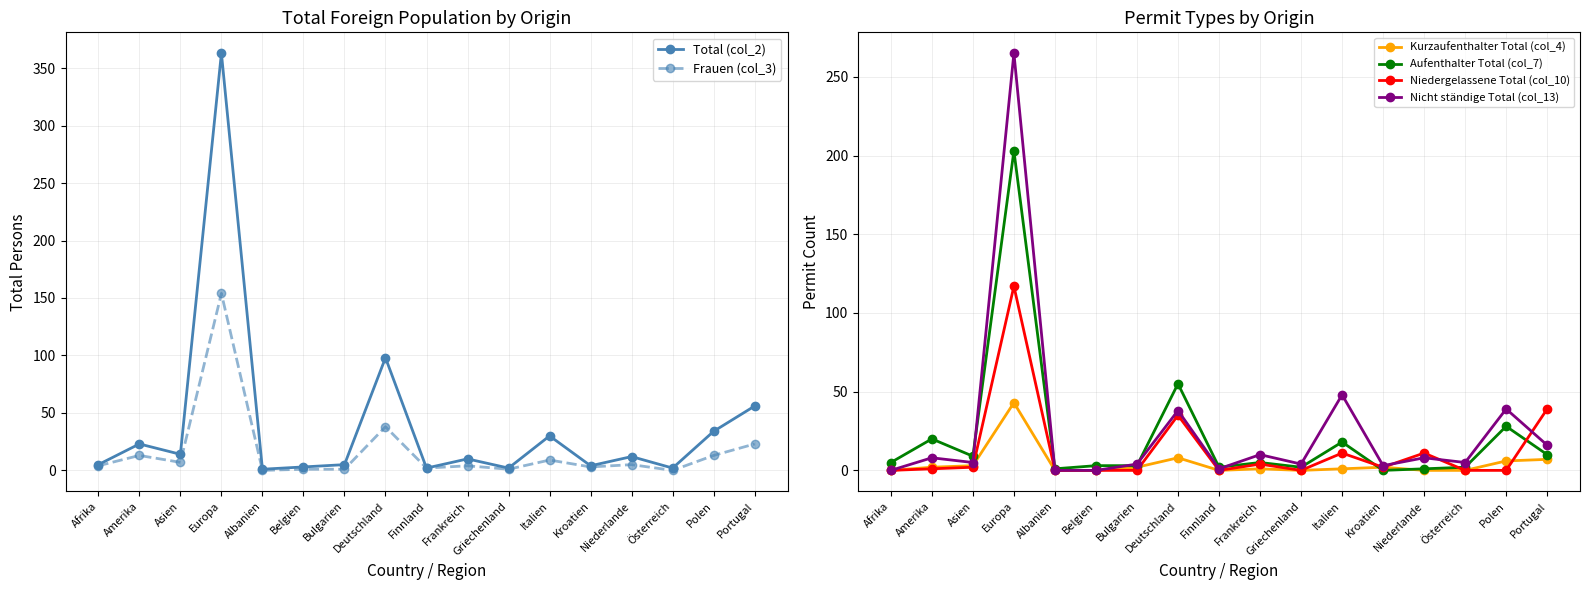

Which series has the largest total across all categories?

Total (col_2)